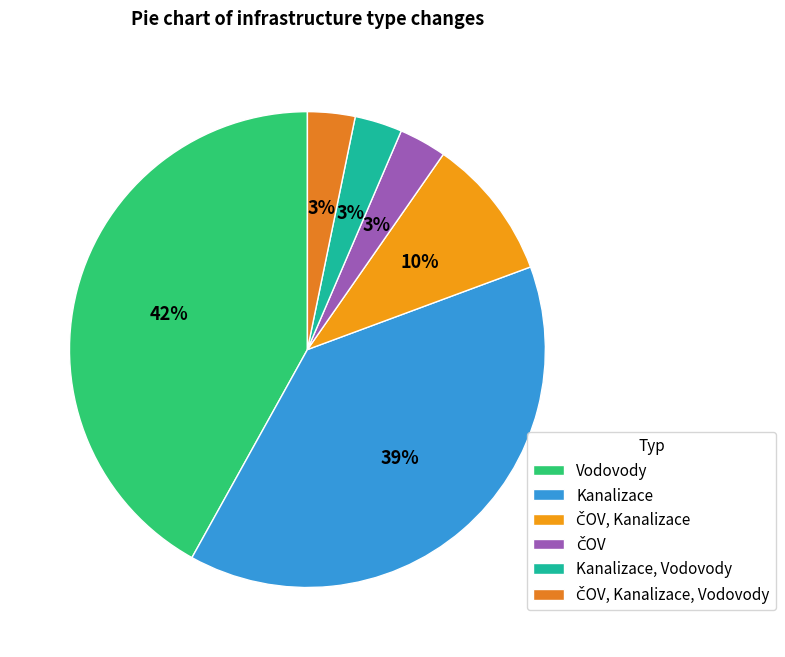

What percentage is the Vodovody slice, to the nearest percent?

42%